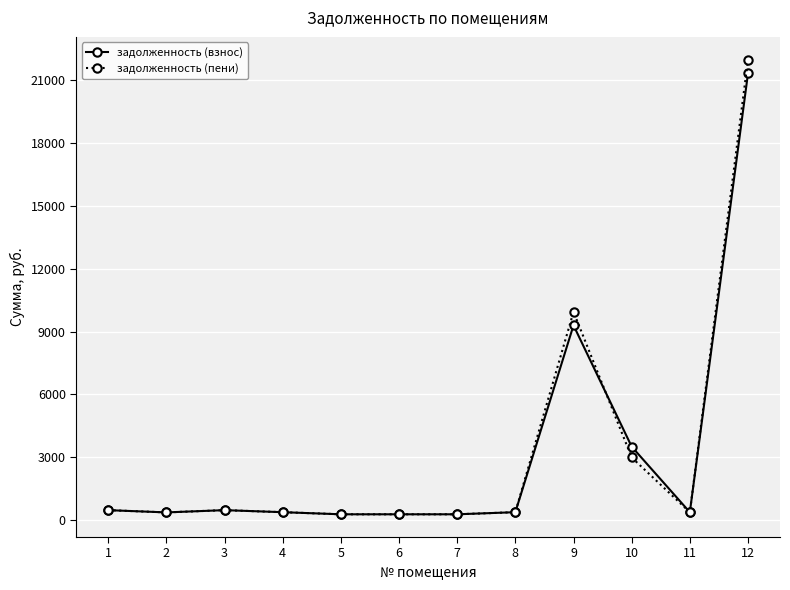

At which label does задолженность (взнос) first exceed 387?

1